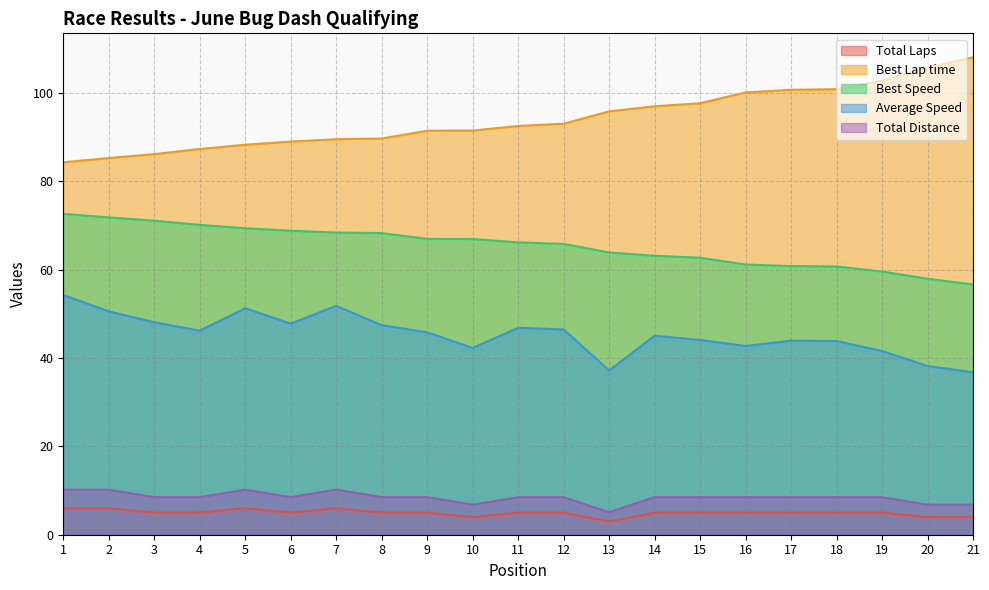

Reading left to right, list all the values displayed in this chart.

Total Laps: 1=6.0	2=6.0	3=5.0	4=5.0	5=6.0	6=5.0	7=6.0	8=5.0	9=5.0	10=4.0	11=5.0	12=5.0	13=3.0	14=5.0	15=5.0	16=5.0	17=5.0	18=5.0	19=5.0	20=4.0	21=4.0
Best Lap time: 1=84.3	2=85.2	3=86.1	4=87.3	5=88.3	6=89.0	7=89.5	8=89.7	9=91.4	10=91.5	11=92.5	12=93.0	13=95.8	14=97.0	15=97.6	16=100.1	17=100.7	18=100.8	19=102.8	20=105.6	21=108.1
Best Speed: 1=72.6	2=71.8	3=71.1	4=70.1	5=69.3	6=68.8	7=68.4	8=68.3	9=66.9	10=66.9	11=66.2	12=65.8	13=63.9	14=63.1	15=62.7	16=61.1	17=60.8	18=60.7	19=59.6	20=57.9	21=56.6
Average Speed: 1=54.2	2=50.6	3=48.1	4=46.2	5=51.3	6=47.8	7=51.8	8=47.4	9=45.8	10=42.3	11=46.8	12=46.5	13=37.2	14=45.0	15=44.1	16=42.7	17=43.9	18=43.8	19=41.6	20=38.2	21=36.8
Total Distance: 1=10.2	2=10.2	3=8.5	4=8.5	5=10.2	6=8.5	7=10.2	8=8.5	9=8.5	10=6.8	11=8.5	12=8.5	13=5.1	14=8.5	15=8.5	16=8.5	17=8.5	18=8.5	19=8.5	20=6.8	21=6.8